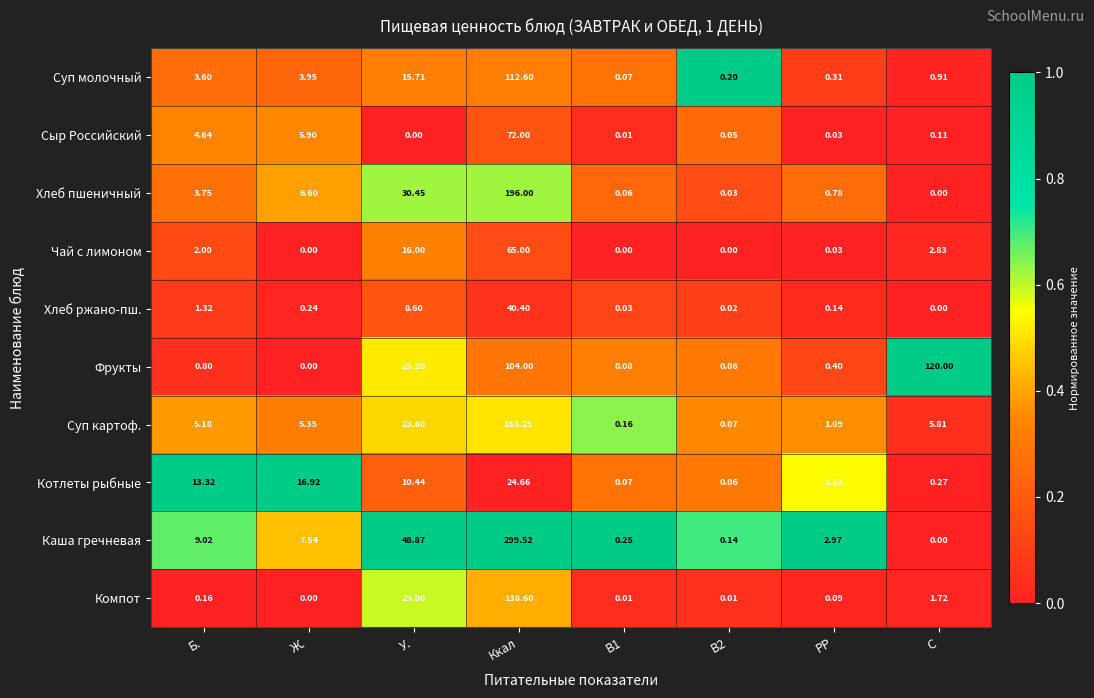

Which series has the widest spread of values?

Каша гречневая